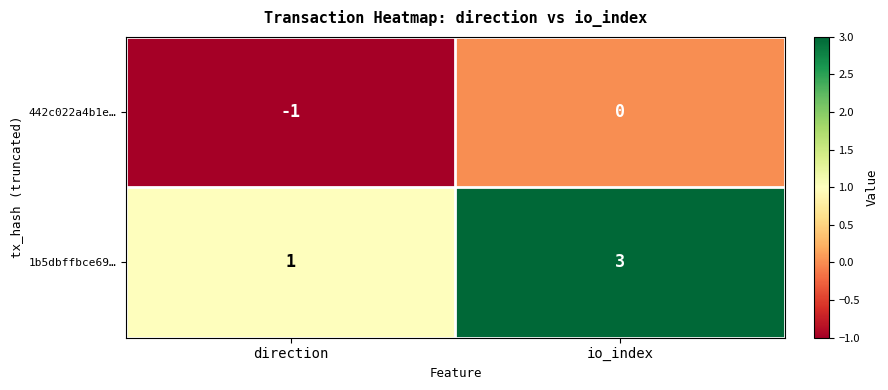

What is the sum of all 1b5dbffbce69… values?

4